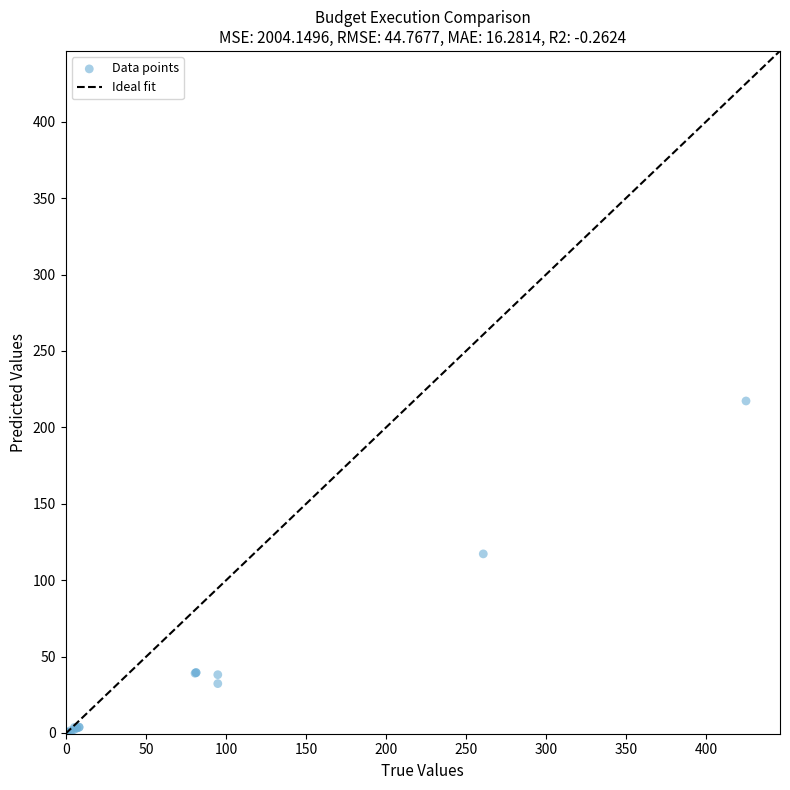

What Y value in the scatter plot is closest to 108?

117.2